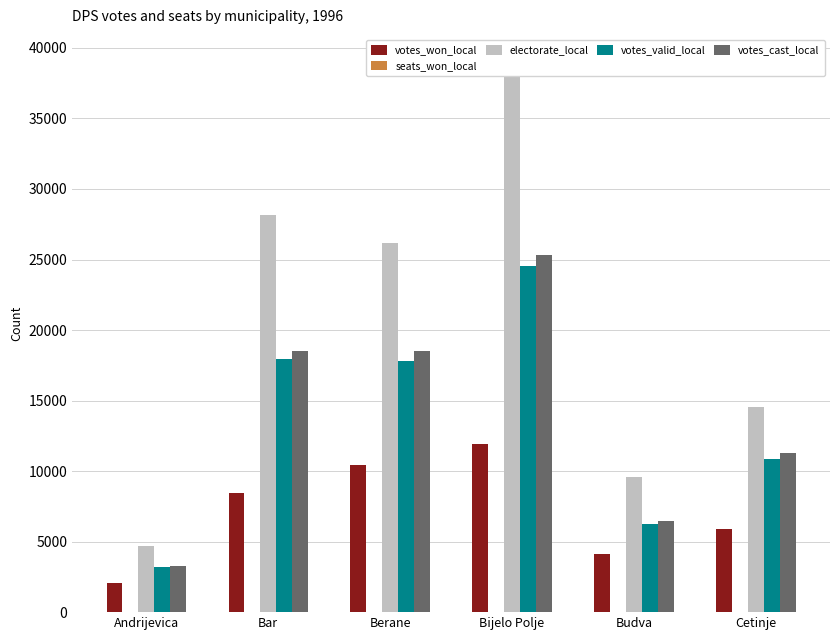

Reading left to right, list all the values displayed in this chart.

votes_won_local: 2088	8412	10407	11942	4118	5891
seats_won_local: 25	18	26	20	24	19
electorate_local: 4664	28176	26159	38976	9595	14571
votes_valid_local: 3180	17953	17807	24543	6264	10828
votes_cast_local: 3267	18490	18490	25308	6463	11267